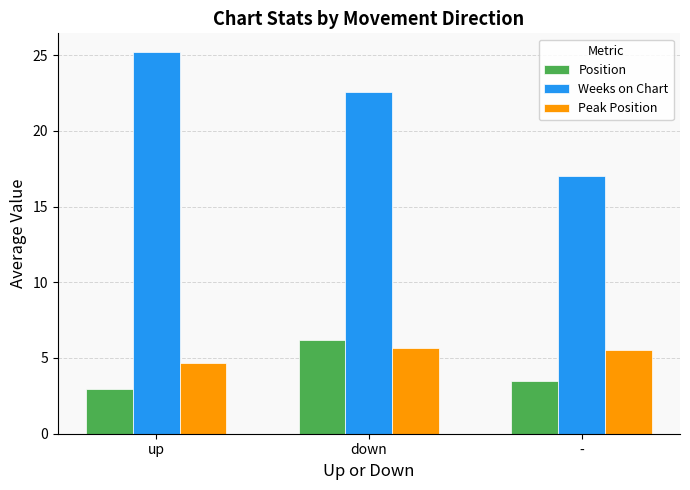

How many values in the Weeks on Chart series are below 22?

1